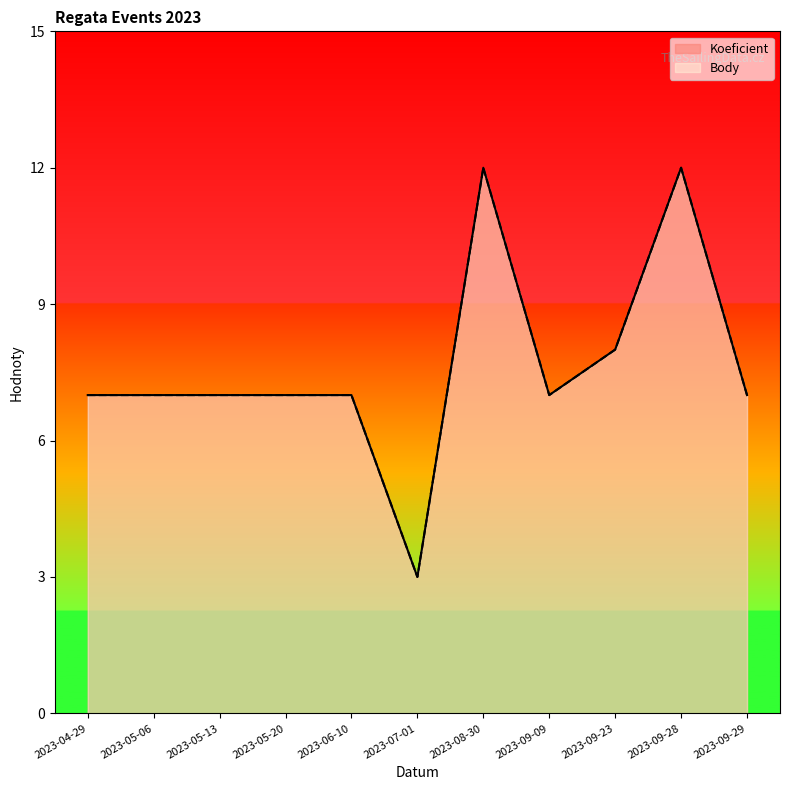

True or false: Body and Koeficient cross at least once.

False